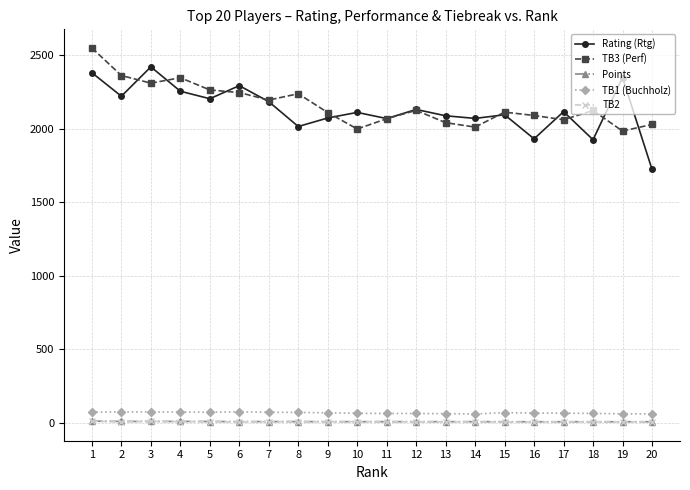

What is the difference between the highest and lowest values at 8?

2232.0